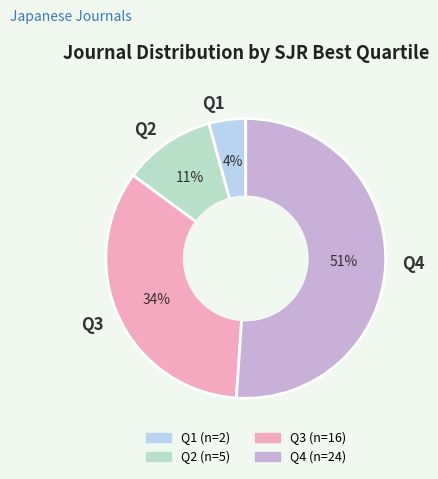

Approximately how many times larger is the value at Q2 compared to Q3?

0.3